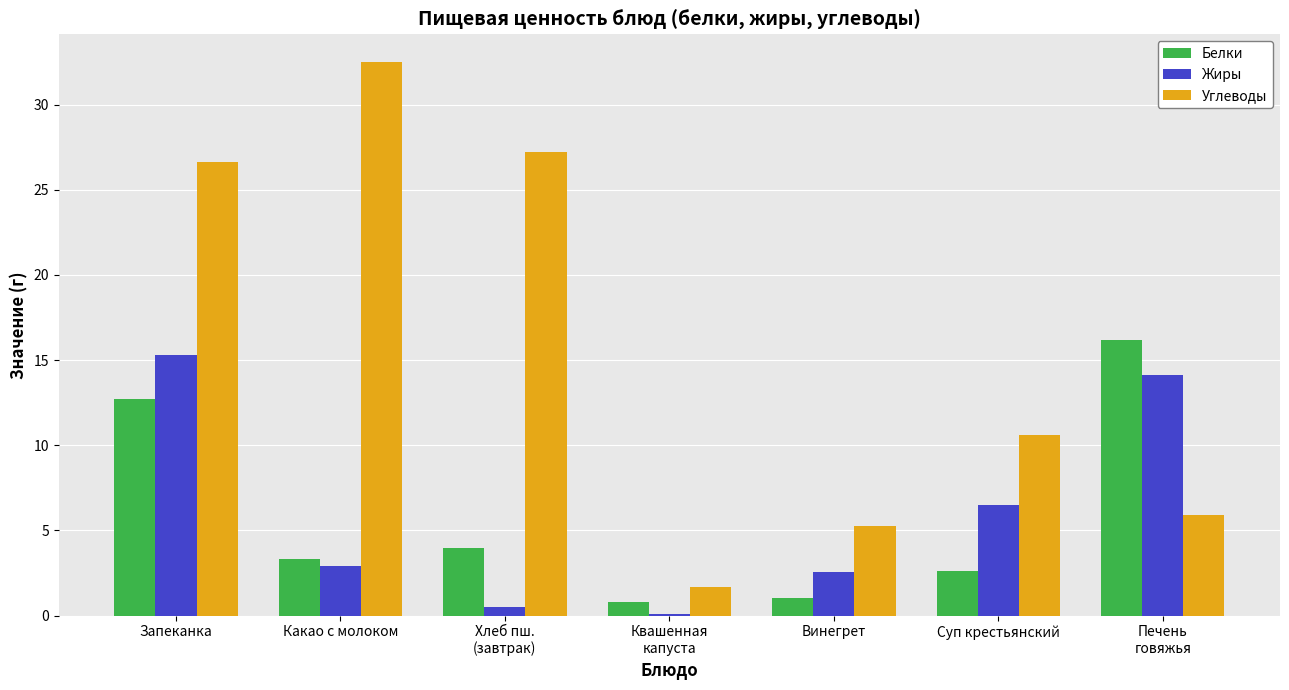

Which category has the highest value in the Углеводы series?

Какао с молоком